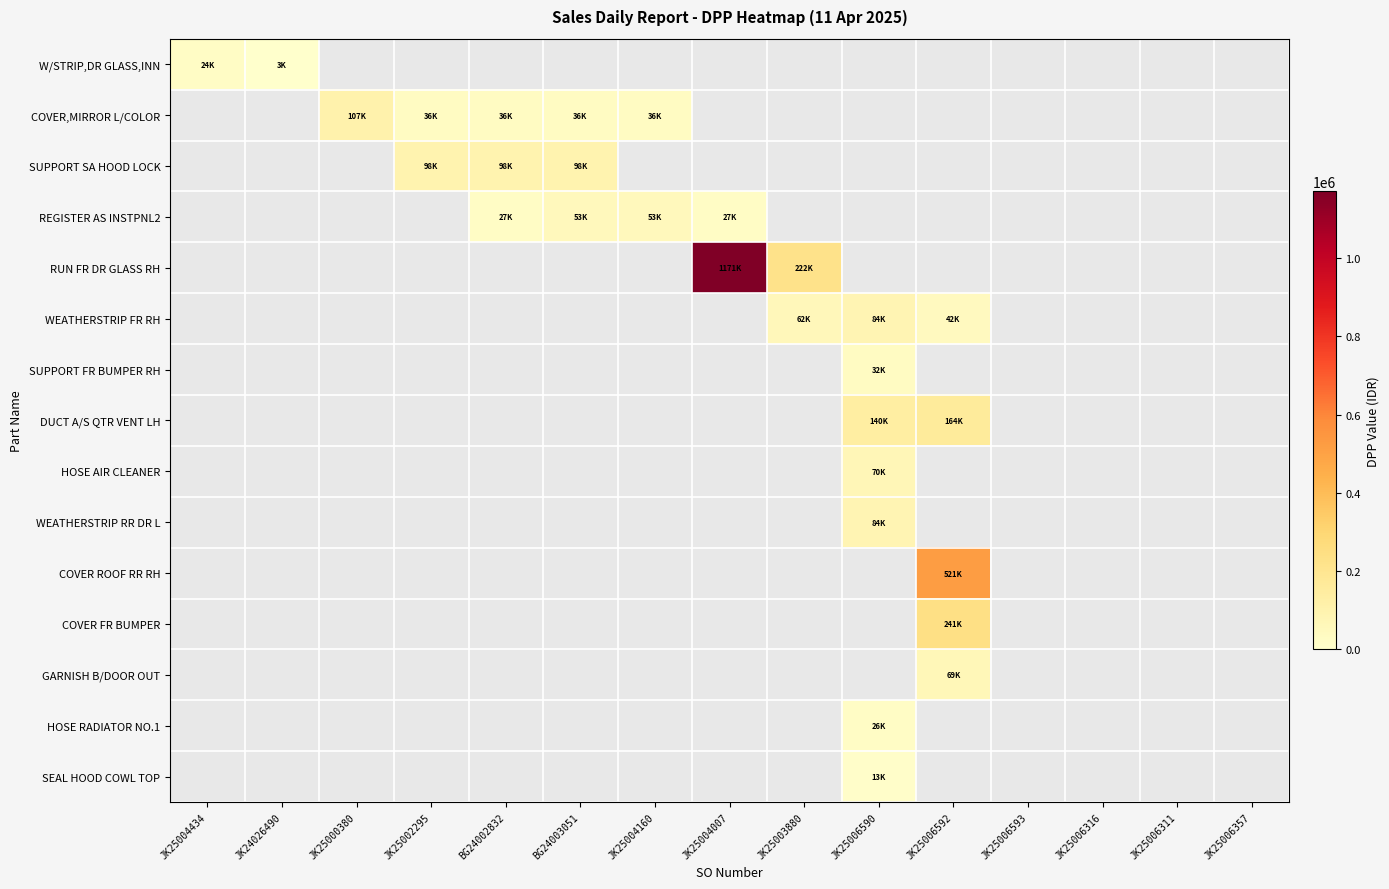

Is the value of GARNISH B/DOOR OUT at JK25006316 greater than the value of W/STRIP,DR GLASS,INN at JK25004434?

No